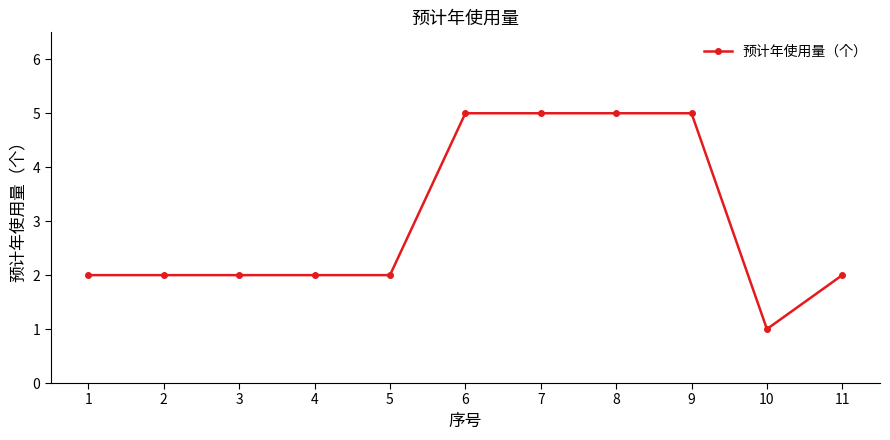

What is the change in value from 1 to 10?

-1